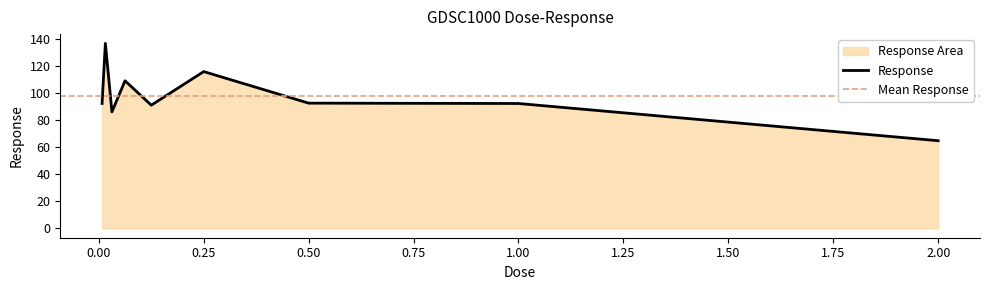

How many data points are less than 92?

3